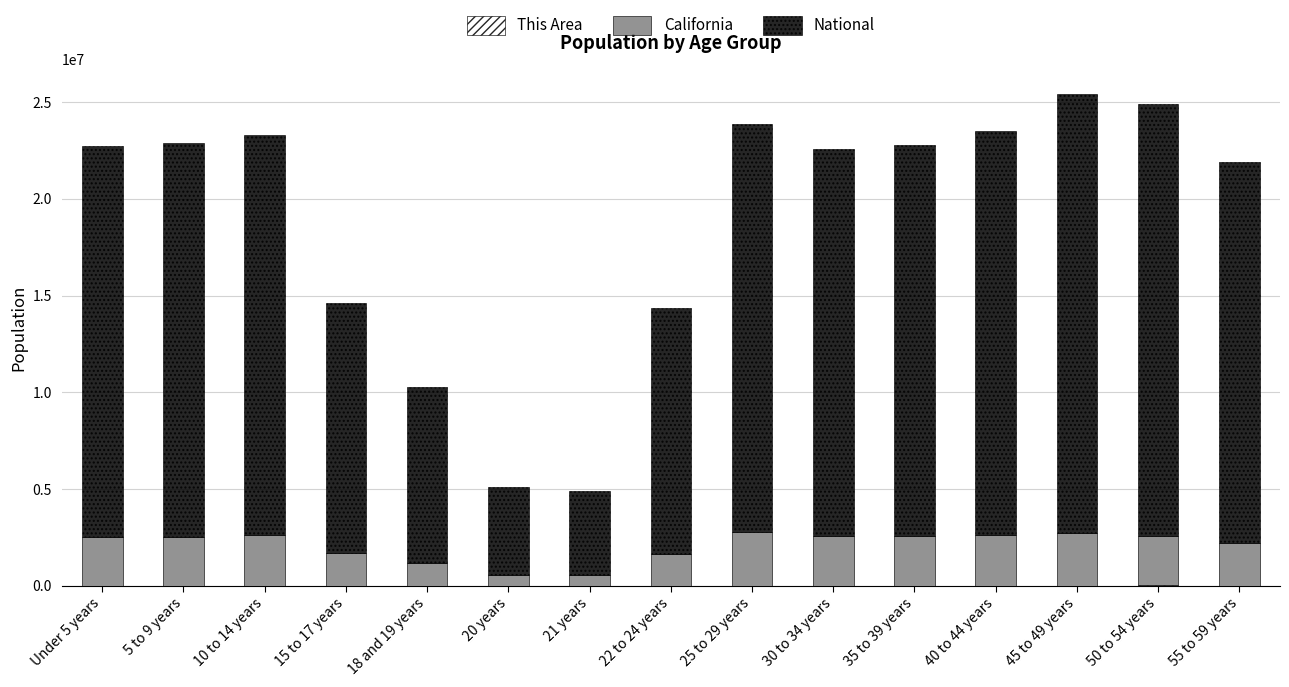

How many distinct data groups are displayed?

3